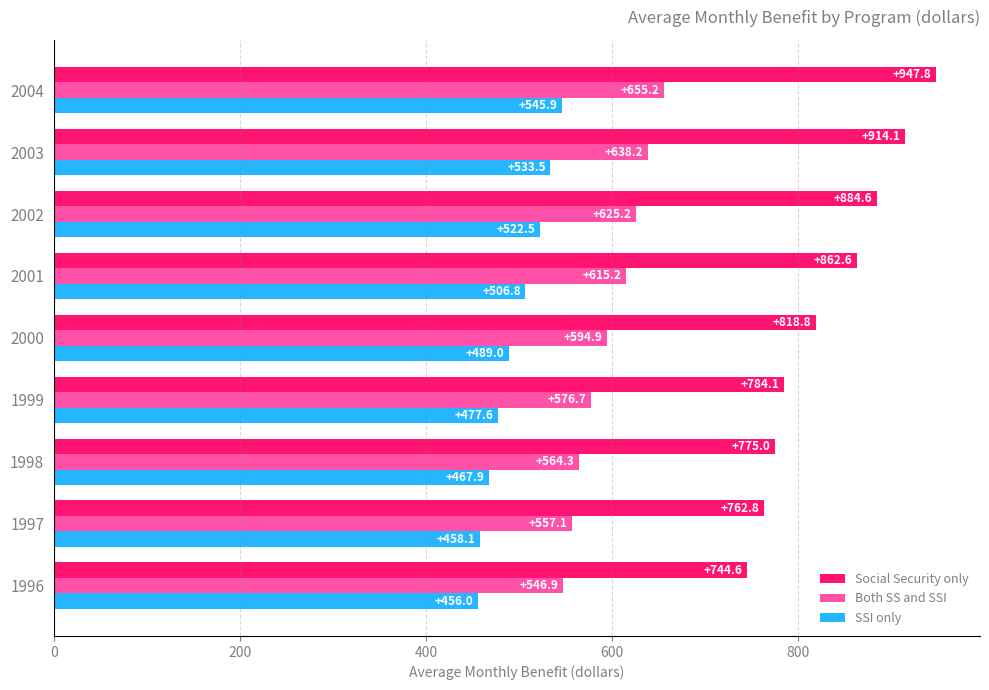

Which series has the widest spread of values?

Social Security only